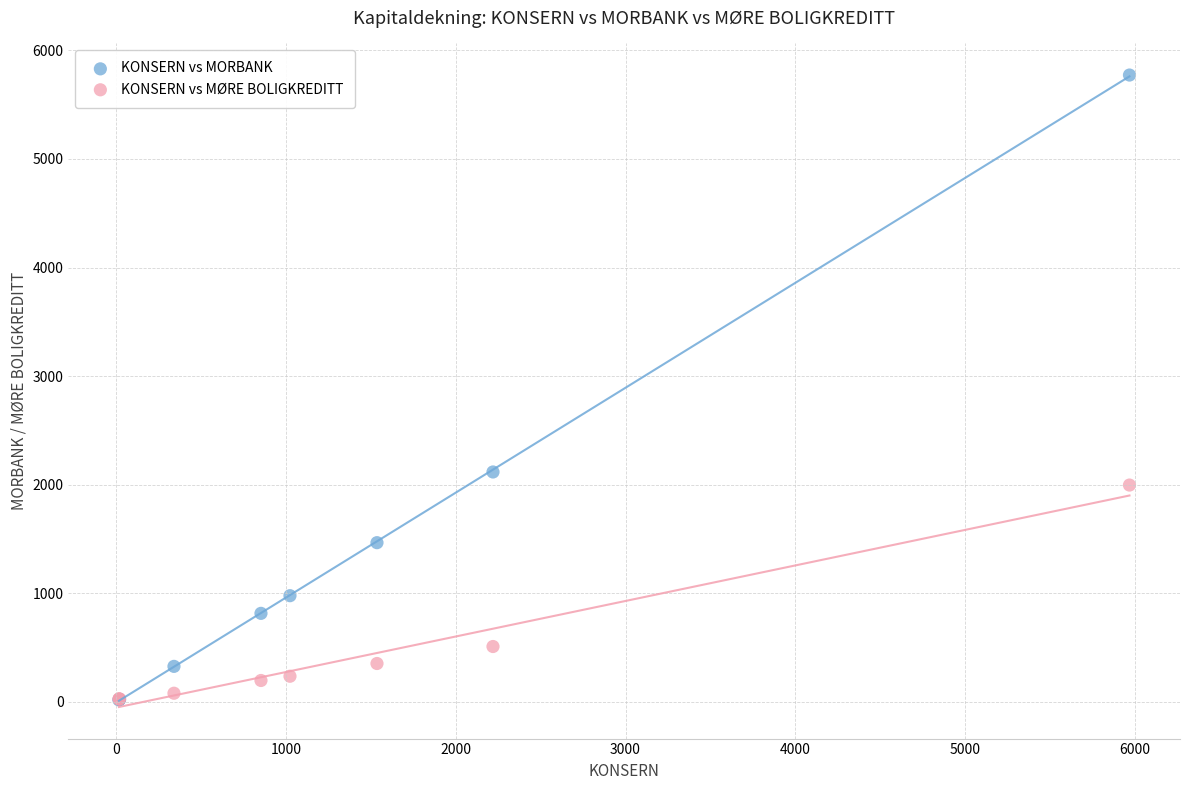

Across all series, what Y value is closest to 2895?

2116.4